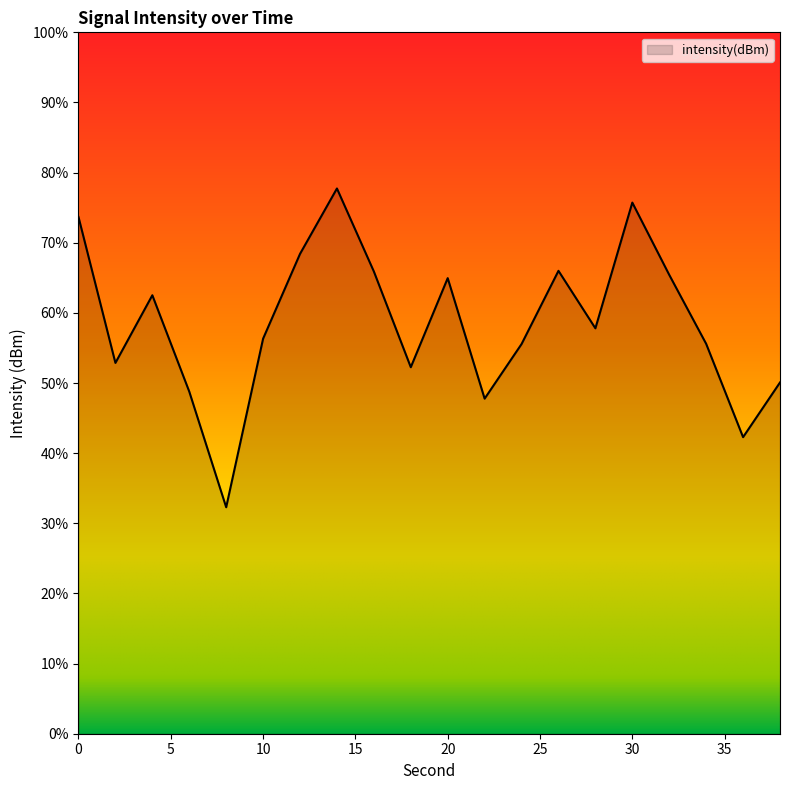

How many points are lower than both their immediate neighbors (excluding endpoints)?

6